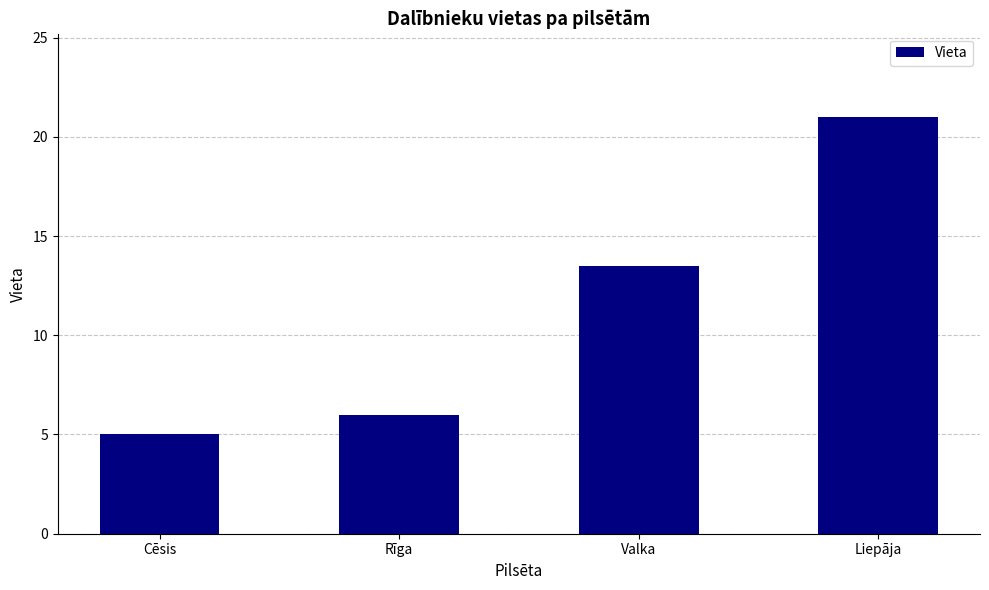

What is the difference between the second highest and second lowest values?

7.5